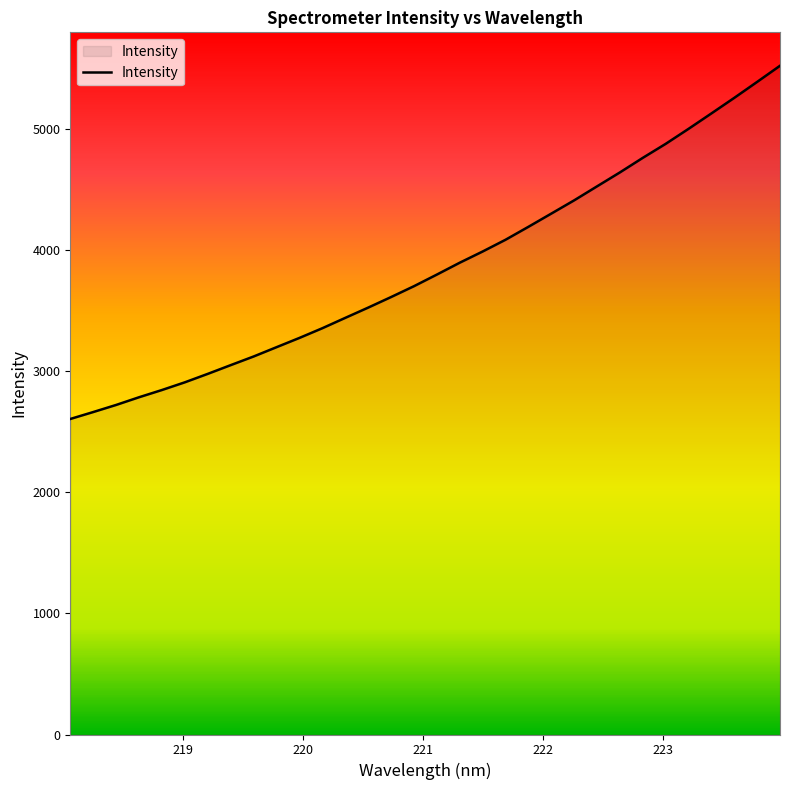

What is the difference between the maximum and second lowest values?

2861.4